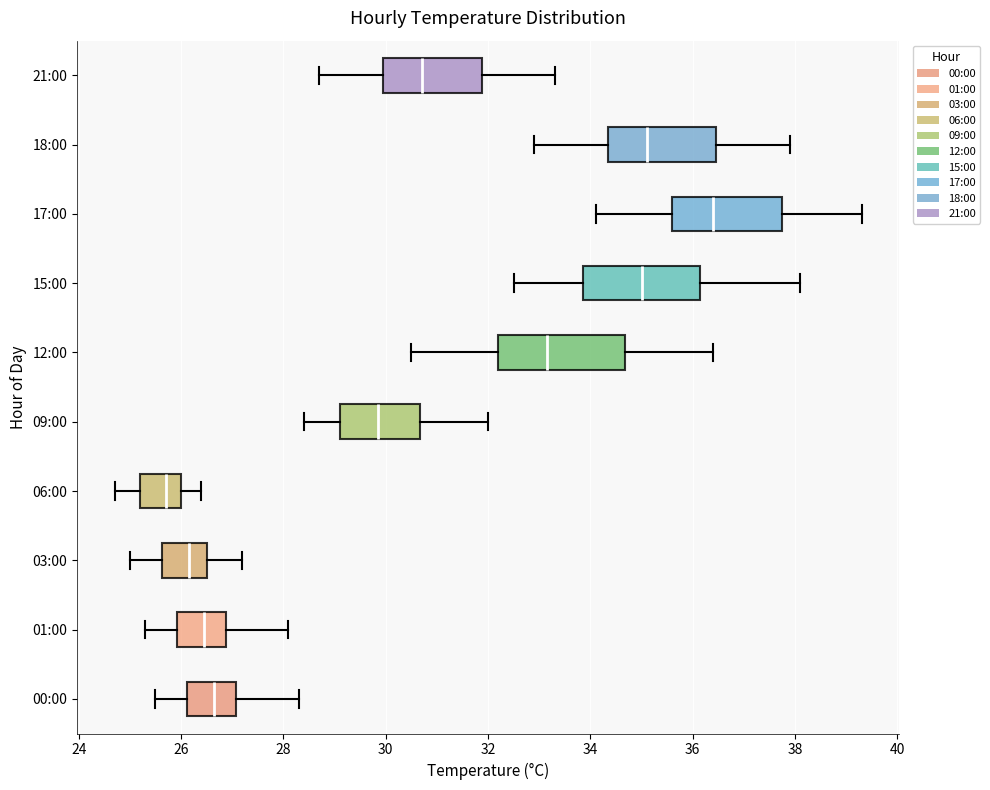

Reading bottom to top, read every box against the x-axis: the position of its median line, the range the box covers, and the ends of its whiskers. The values are not printed on the chart, so give them approximately, as read against the axis.

00:00: median 26.6, box 26.2 to 27.0, whiskers 25.6 to 28.4
01:00: median 26.4, box 26.0 to 26.8, whiskers 25.4 to 28.2
03:00: median 26.2, box 25.6 to 26.6, whiskers 25.0 to 27.2
06:00: median 25.8, box 25.2 to 26.0, whiskers 24.8 to 26.4
09:00: median 29.8, box 29.2 to 30.6, whiskers 28.4 to 32.0
12:00: median 33.2, box 32.2 to 34.6, whiskers 30.6 to 36.4
15:00: median 35.0, box 33.8 to 36.2, whiskers 32.6 to 38.2
17:00: median 36.4, box 35.6 to 37.8, whiskers 34.2 to 39.4
18:00: median 35.2, box 34.4 to 36.4, whiskers 33.0 to 38.0
21:00: median 30.8, box 30.0 to 31.8, whiskers 28.8 to 33.4